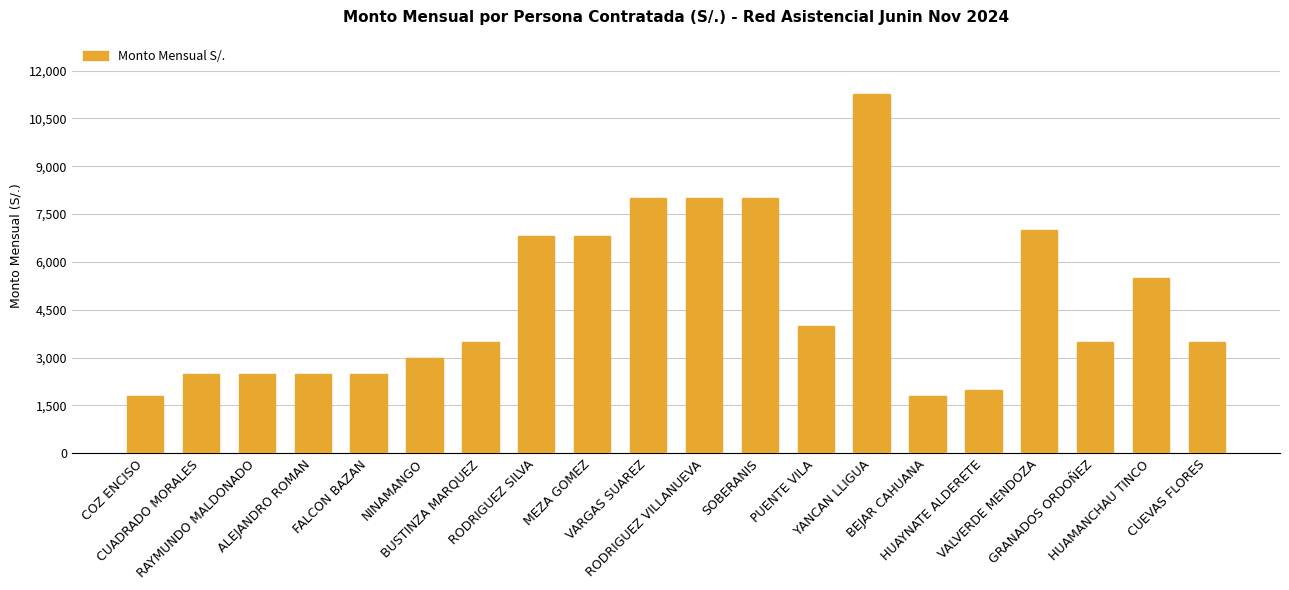

What is the change in value from RODRIGUEZ VILLANUEVA to VALVERDE MENDOZA?

-1000